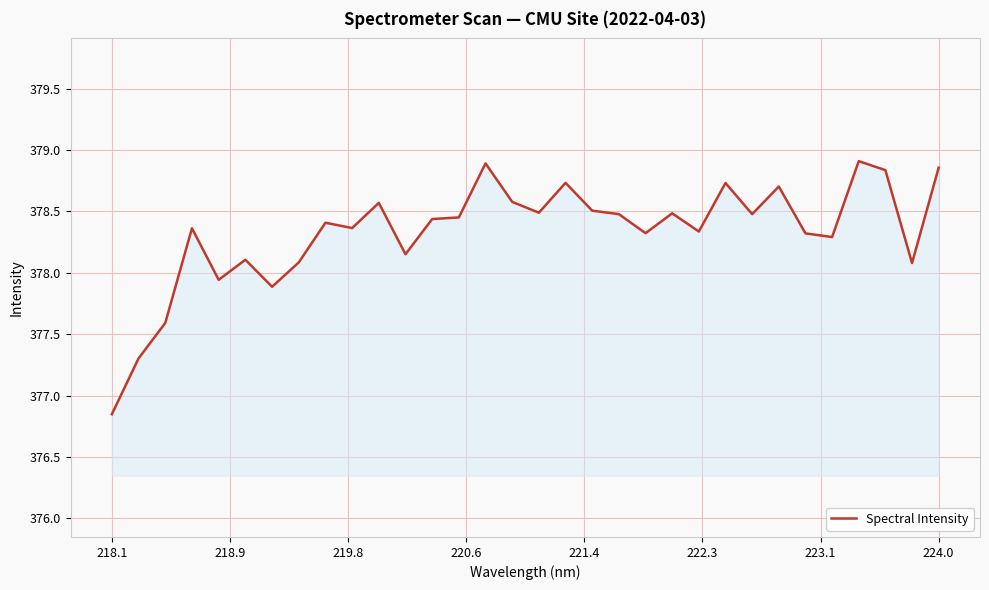

What is the difference between the maximum and minimum values?

2.1